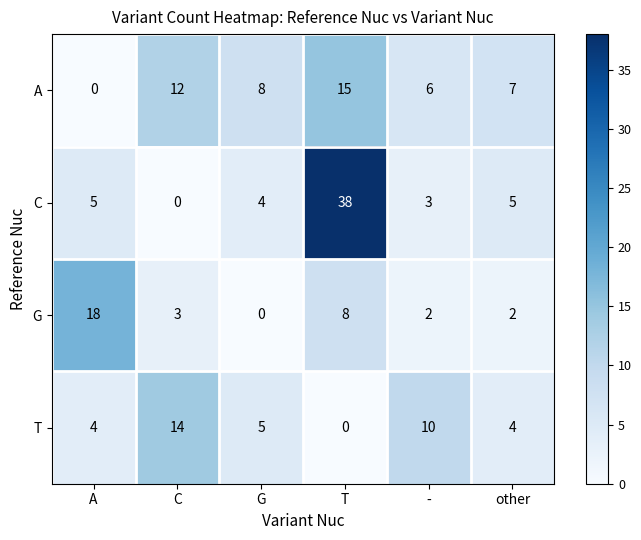

At how many categories does at least one series exceed 4?

6